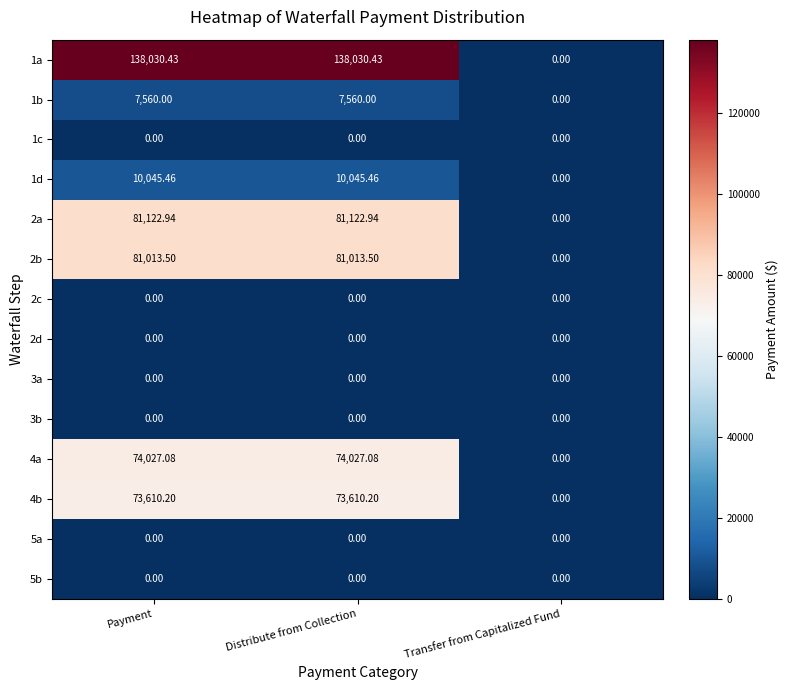

Is the value of 1b at Transfer from Capitalized Fund greater than the value of 1a at Payment?

No